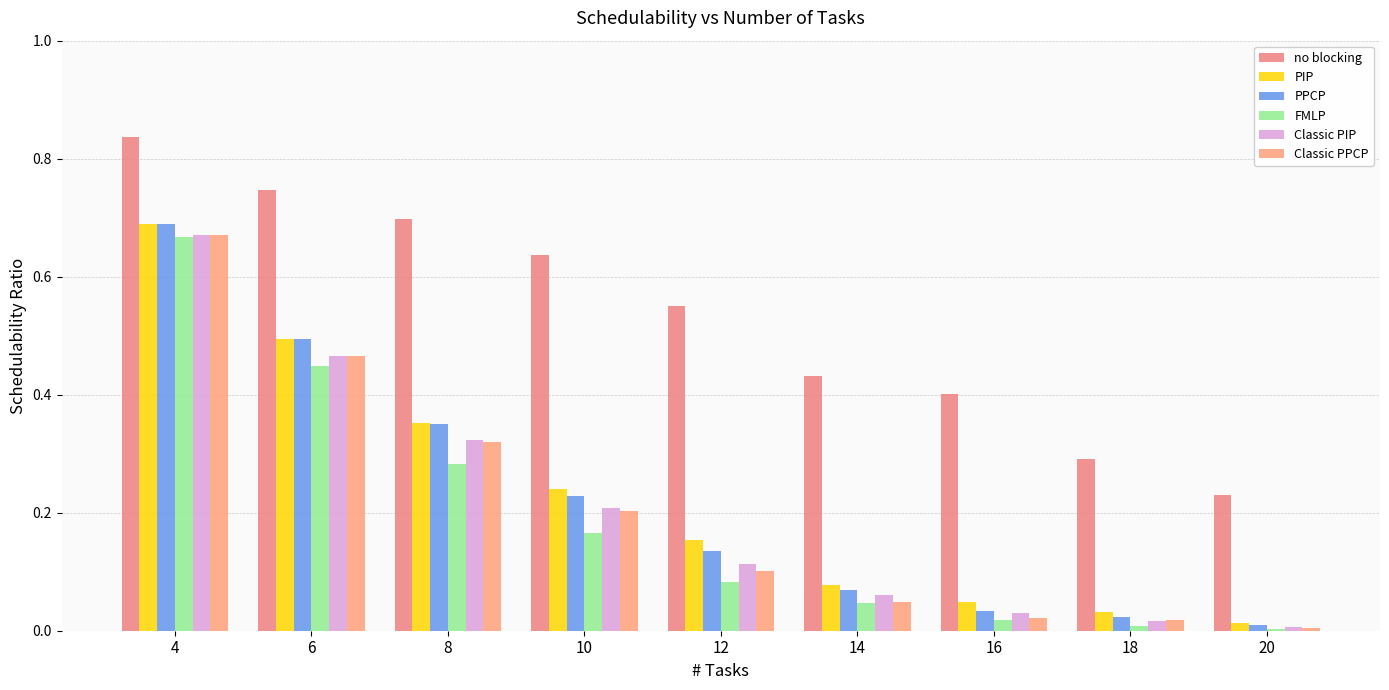

Is it true that Classic PPCP equals 0.5 at 8?

False